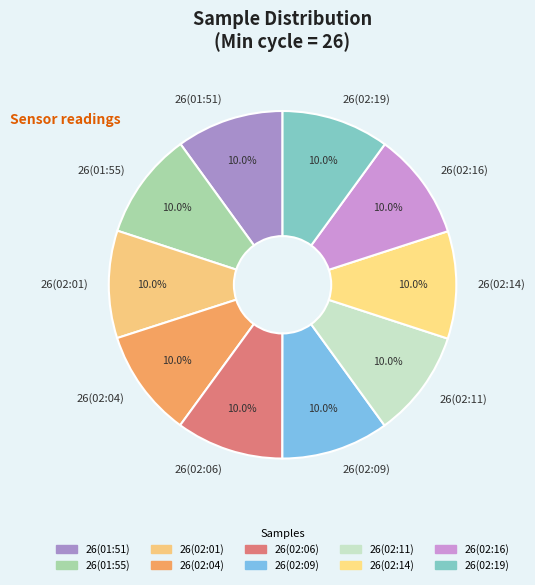

Is there any slice that represents more than half of the pie?

No